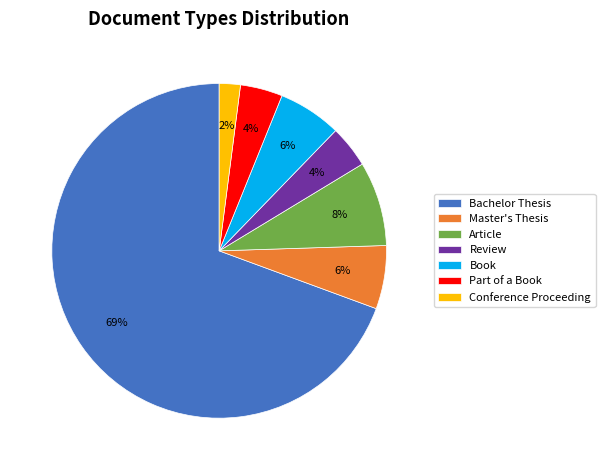

How many segments does this pie chart have?

7